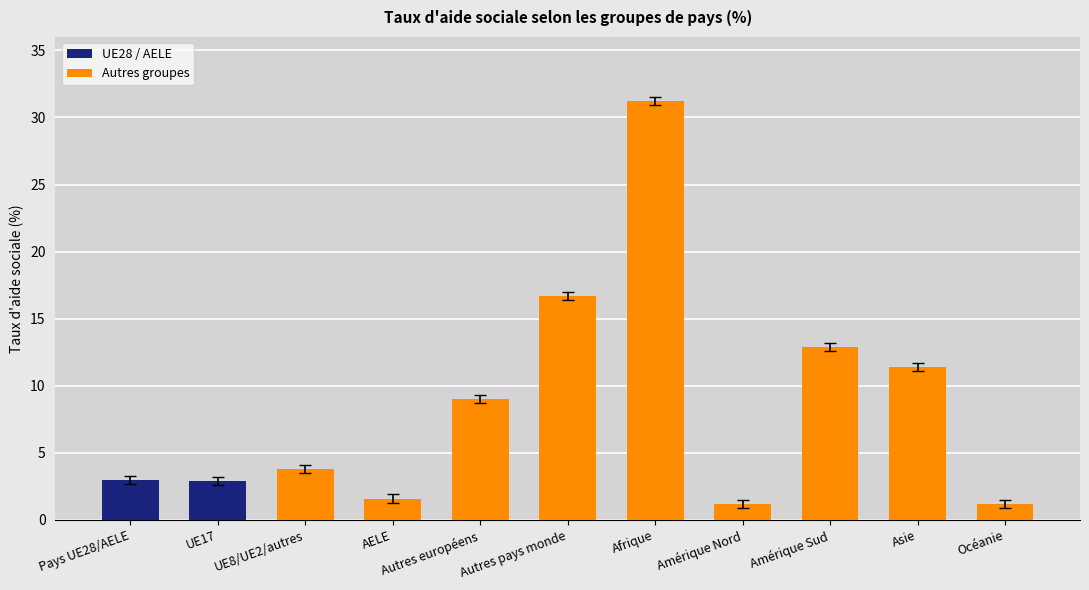

How many series are shown in this chart?

1